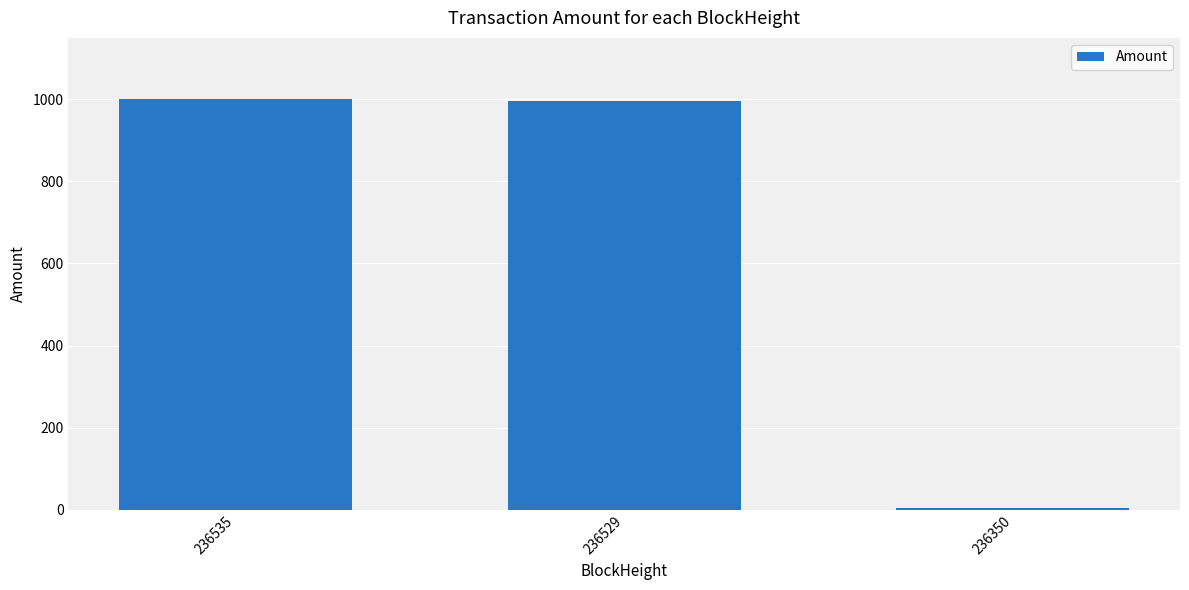

Is it true that the value at 236350 is 5.0?

True